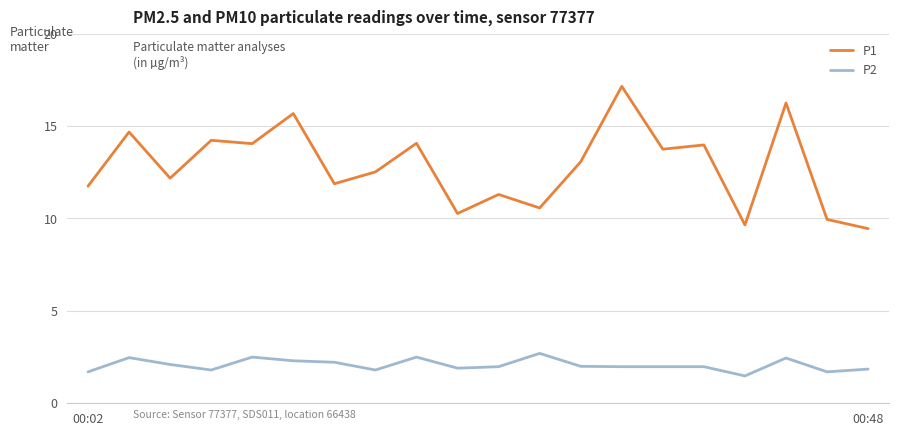

What is the lowest value of the P2 series?

1.5